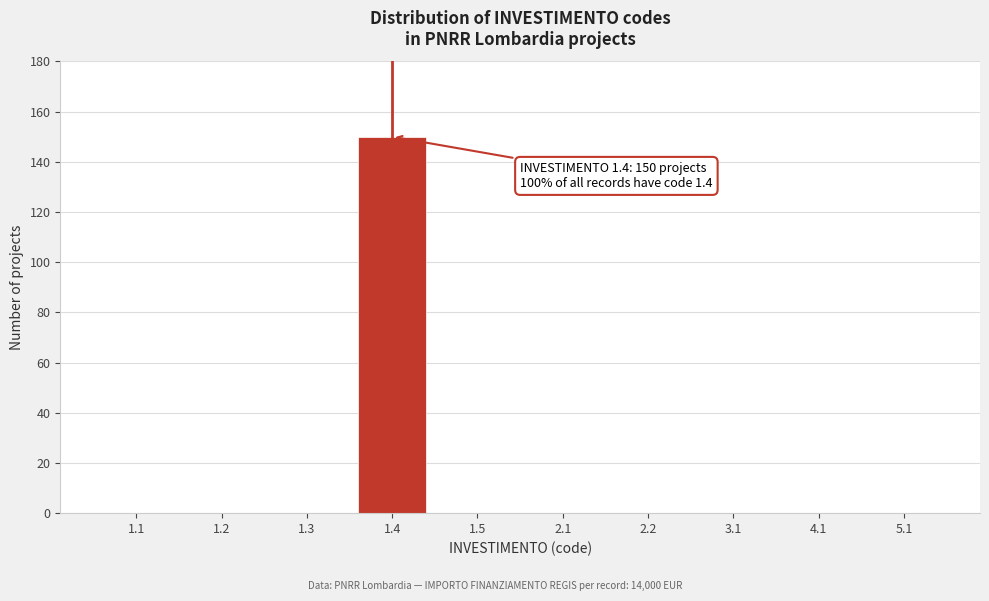

Reading left to right, what are all the values shown in this chart?

1.1=0	1.2=0	1.3=0	1.4=150	1.5=0	2.1=0	2.2=0	3.1=0	4.1=0	5.1=0